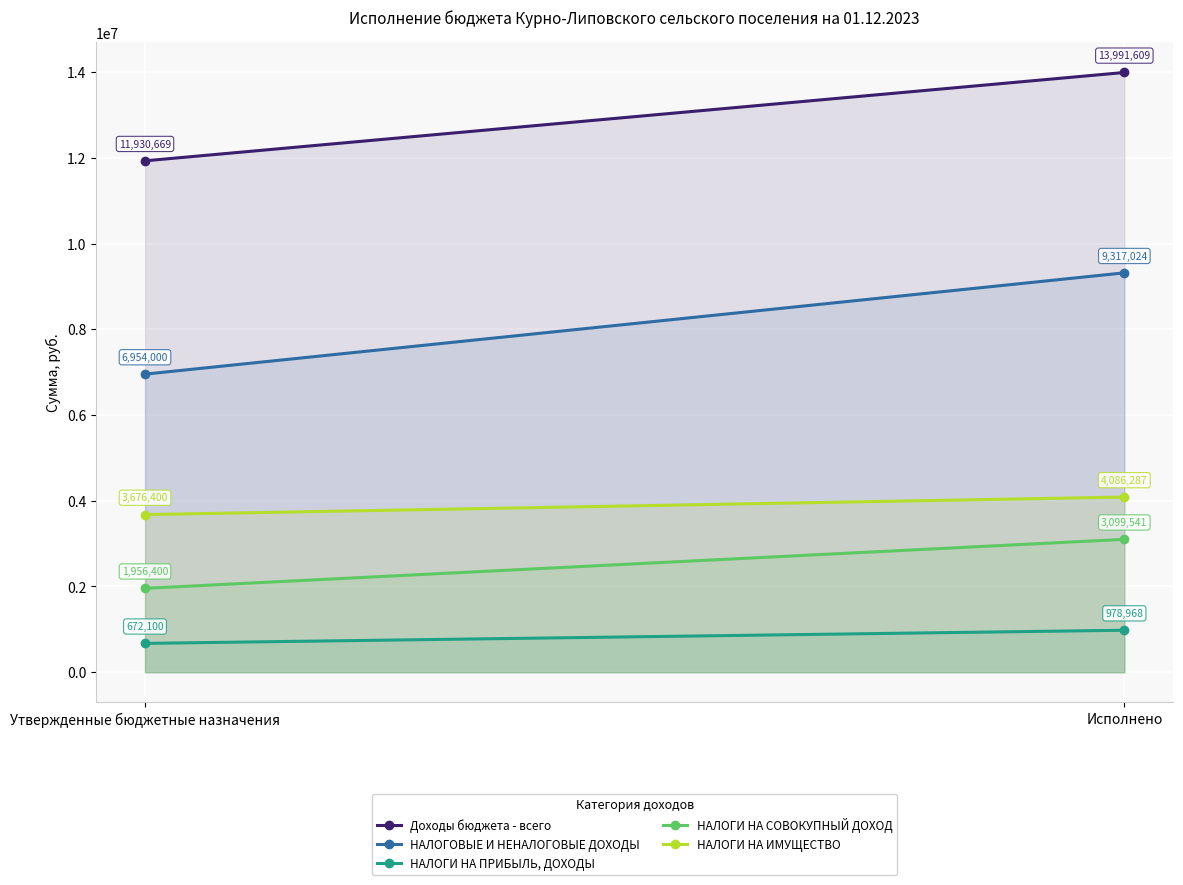

What position from the right is Исполнено?

1